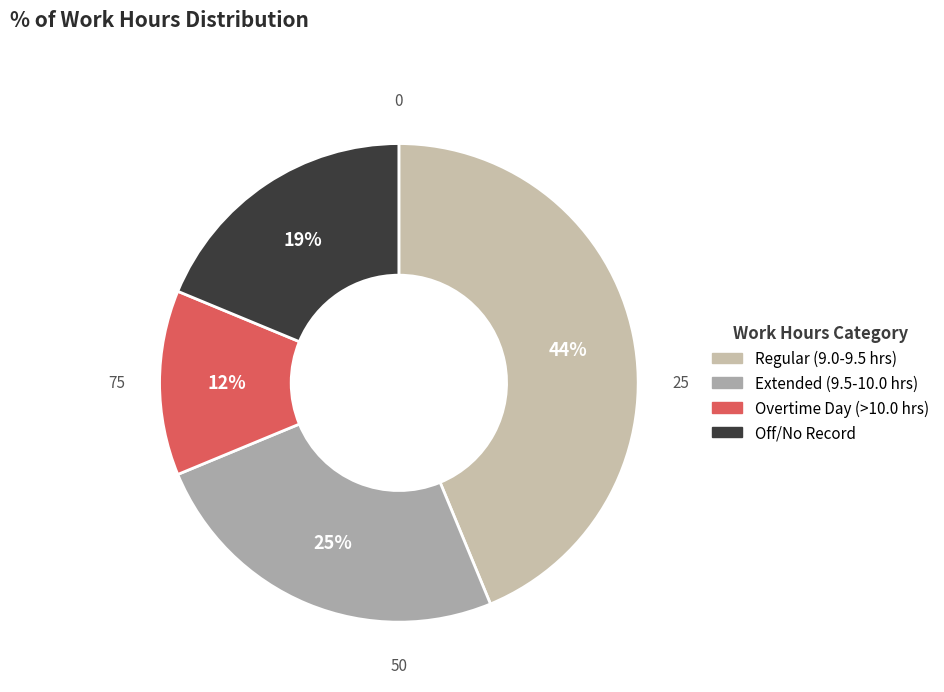

How many slices are in this pie chart?

4